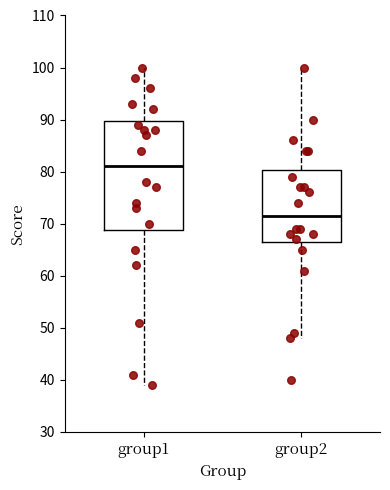

Which box's median line is the highest?

group1